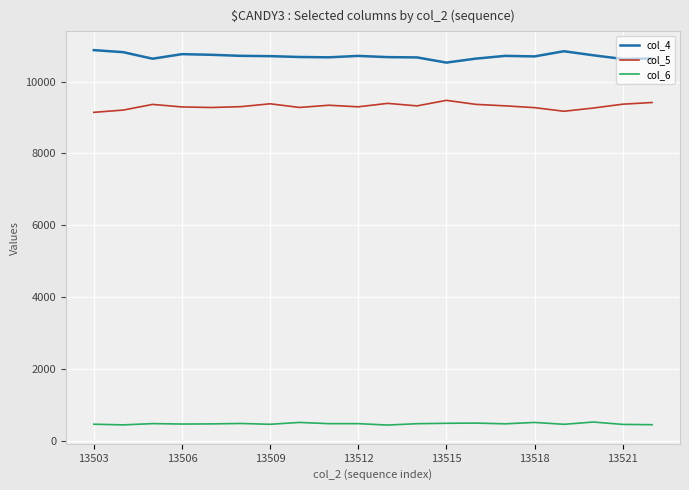

True or false: col_6 and col_5 intersect in this chart.

False